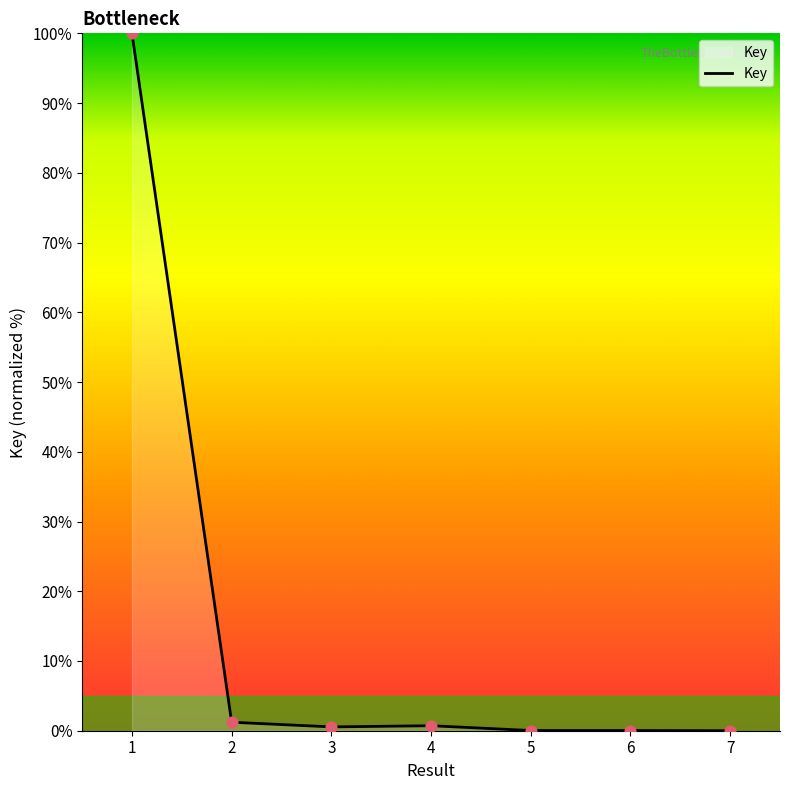

What is the change in value from 2 to 7?

-1.2